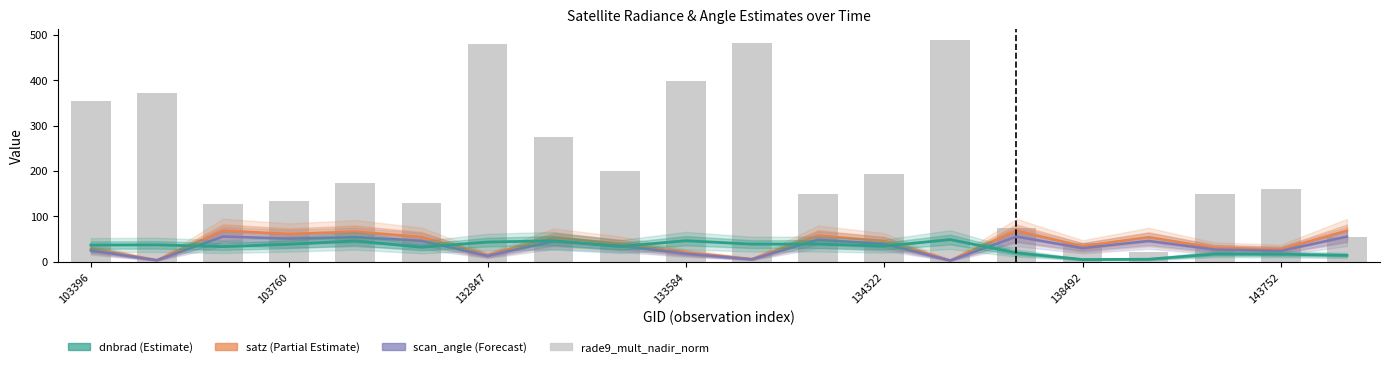

Which series has the widest spread of values?

rade9_mult_nadir_norm